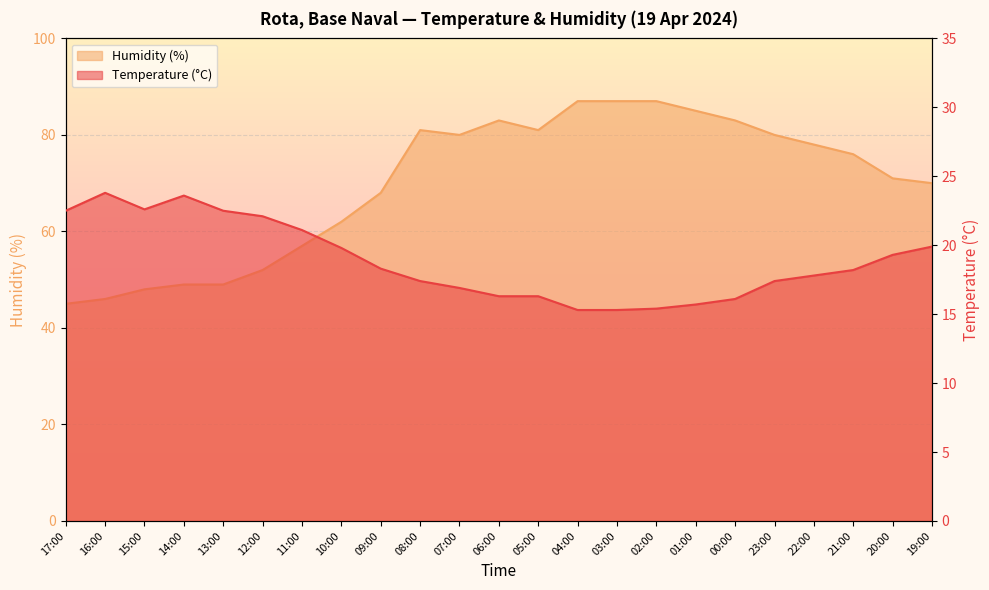

What are all the series names shown in the legend?

Temperature (°C), Humidity (%)